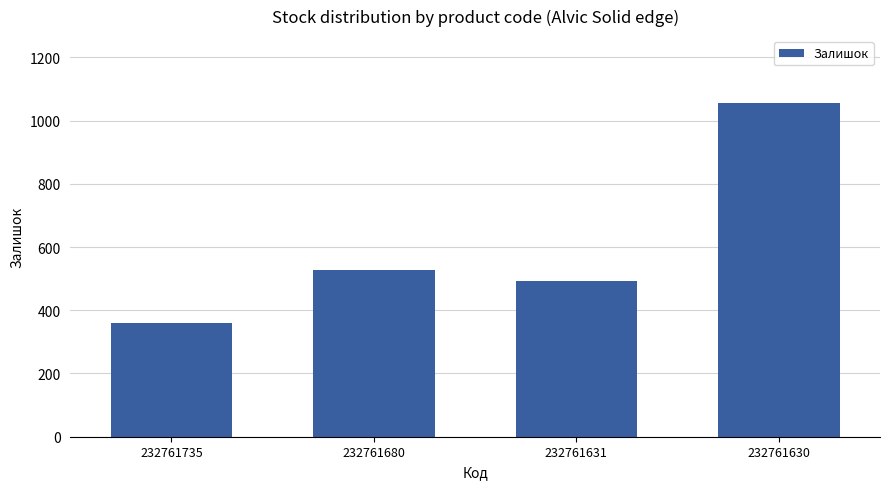

What is the value of the 1st bar from the left?

361